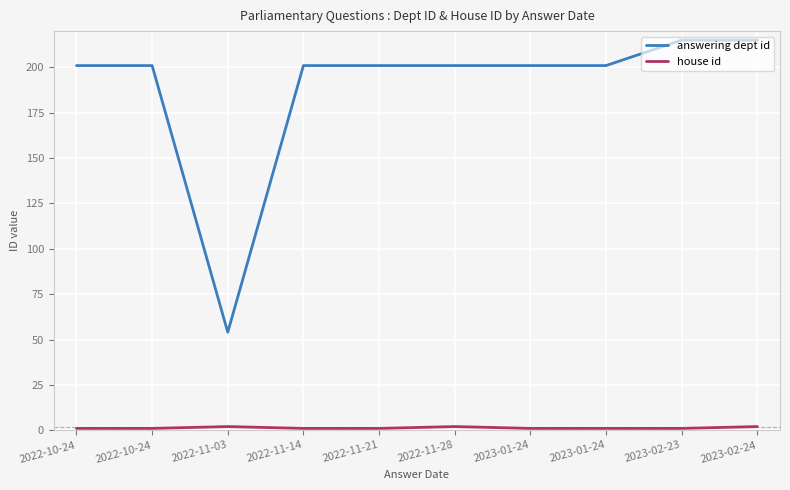

List the labels in order of house id value, smallest first.

2022-10-24, 2022-10-24, 2022-11-14, 2022-11-21, 2023-01-24, 2023-01-24, 2023-02-23, 2022-11-03, 2022-11-28, 2023-02-24